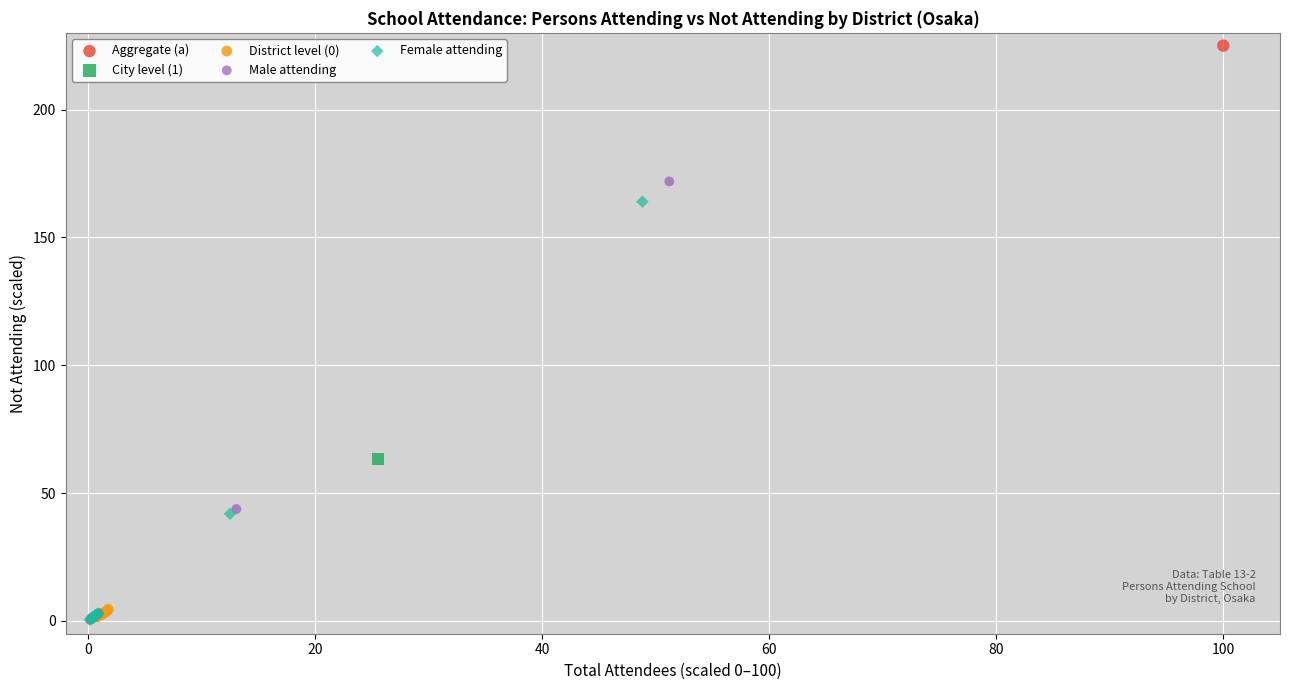

What are all the series names shown in the legend?

Aggregate (a), City level (1), District level (0), Male attending, Female attending